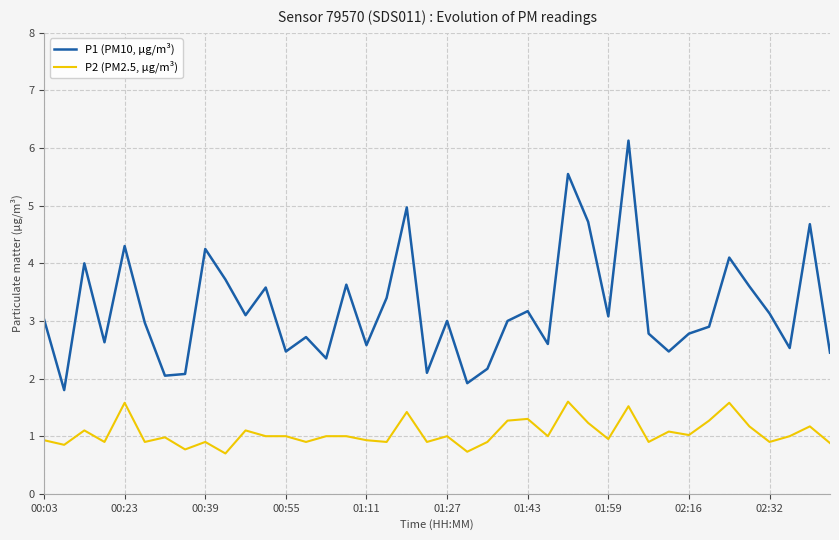

What is the average value of the P1 (PM10, µg/m³) series?

3.2